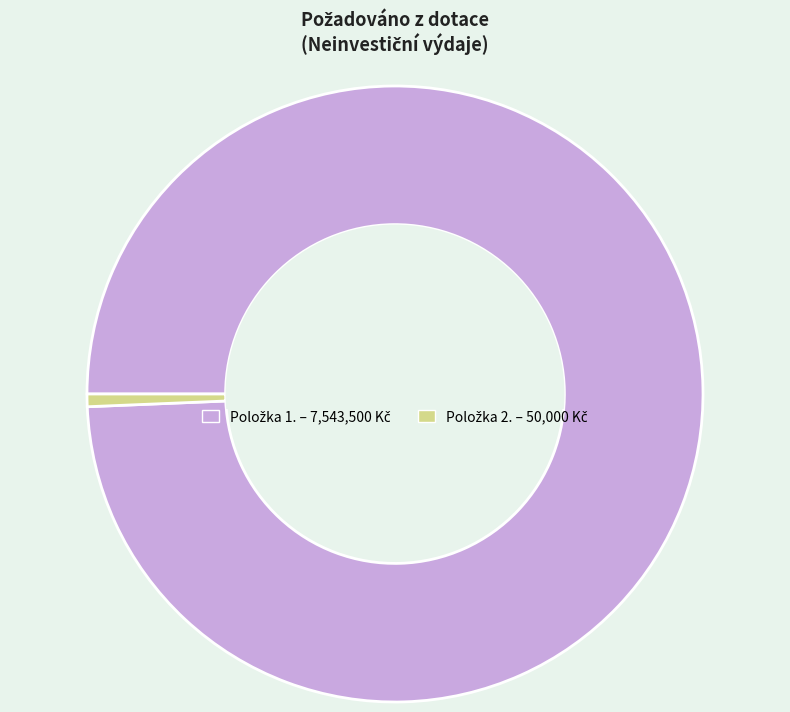

Count the number of slices in the pie.

2